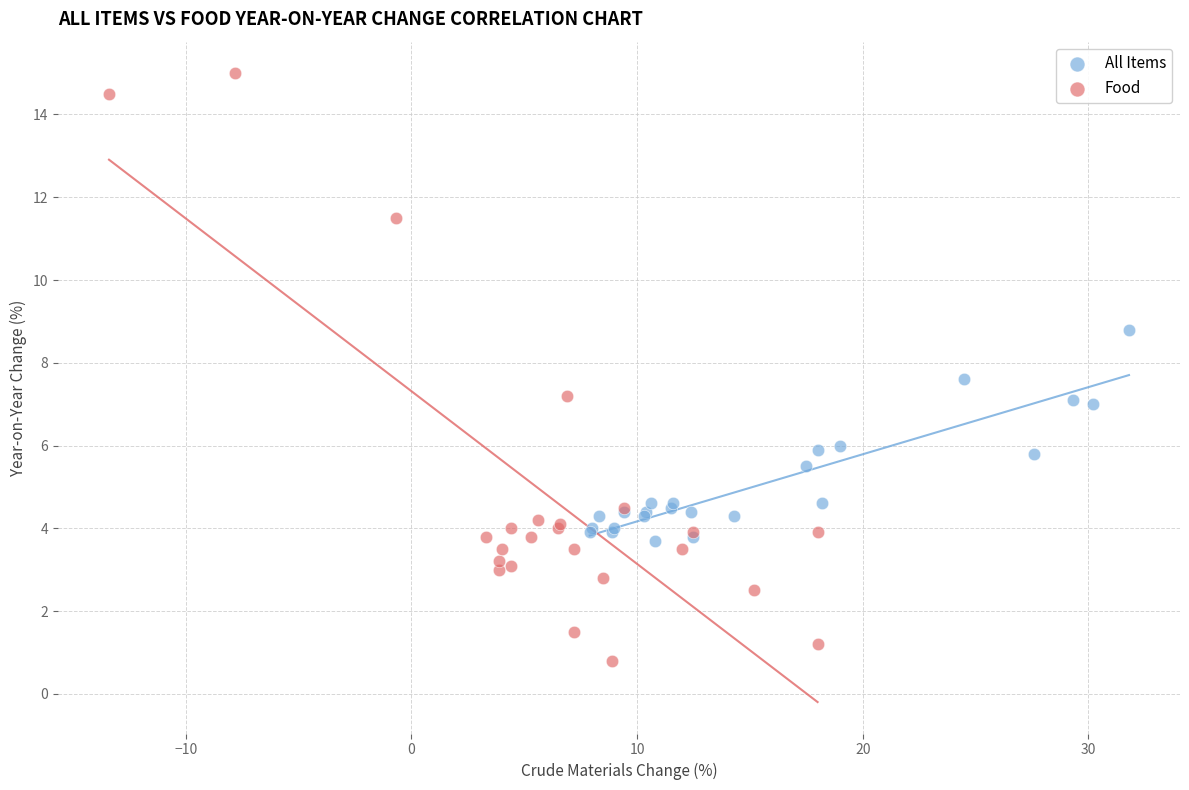

Which series has the widest spread of Y values?

Food